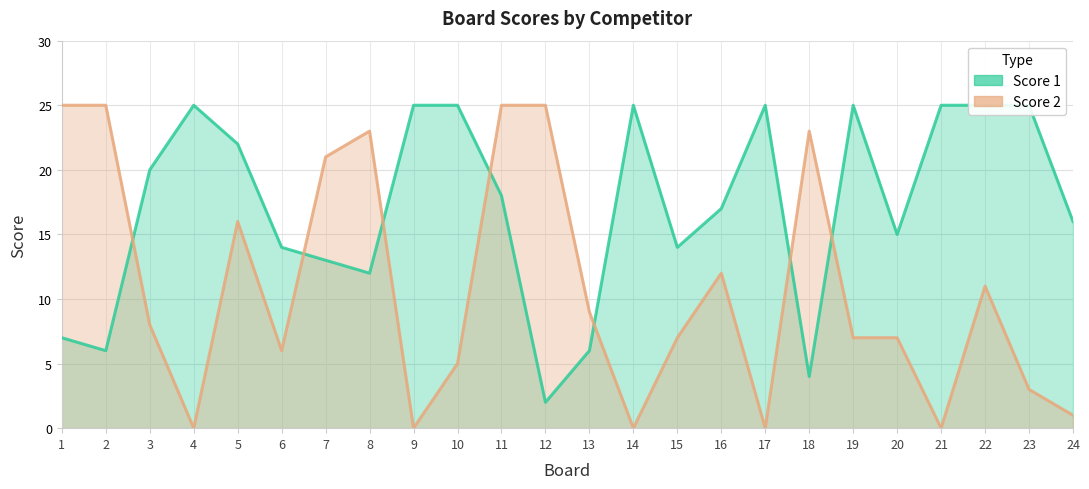

At which category does the chart reach its peak across all series?

4